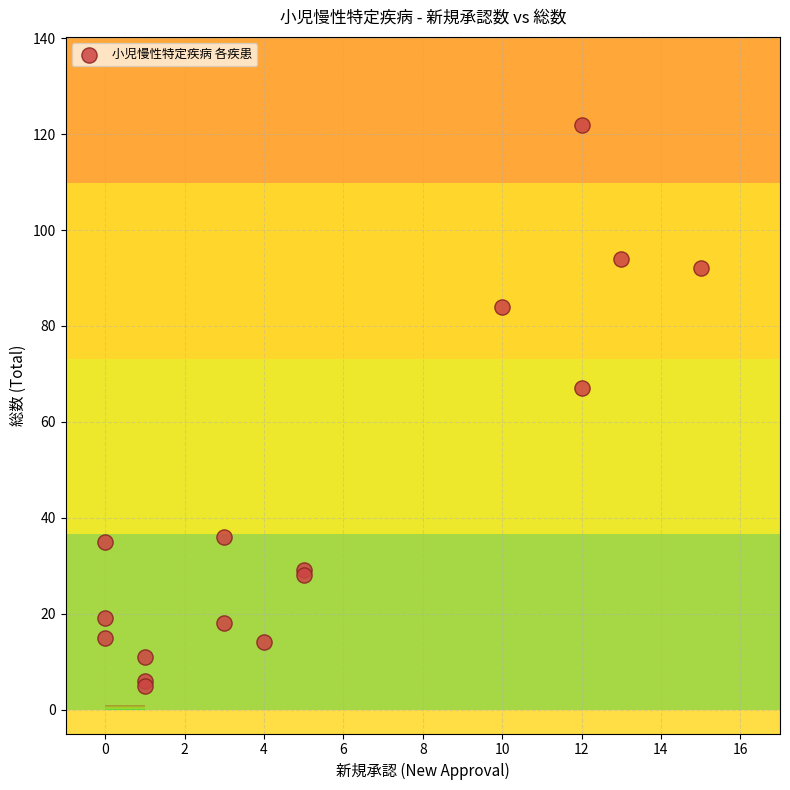

What Y value in the scatter plot is closest to 63?

67